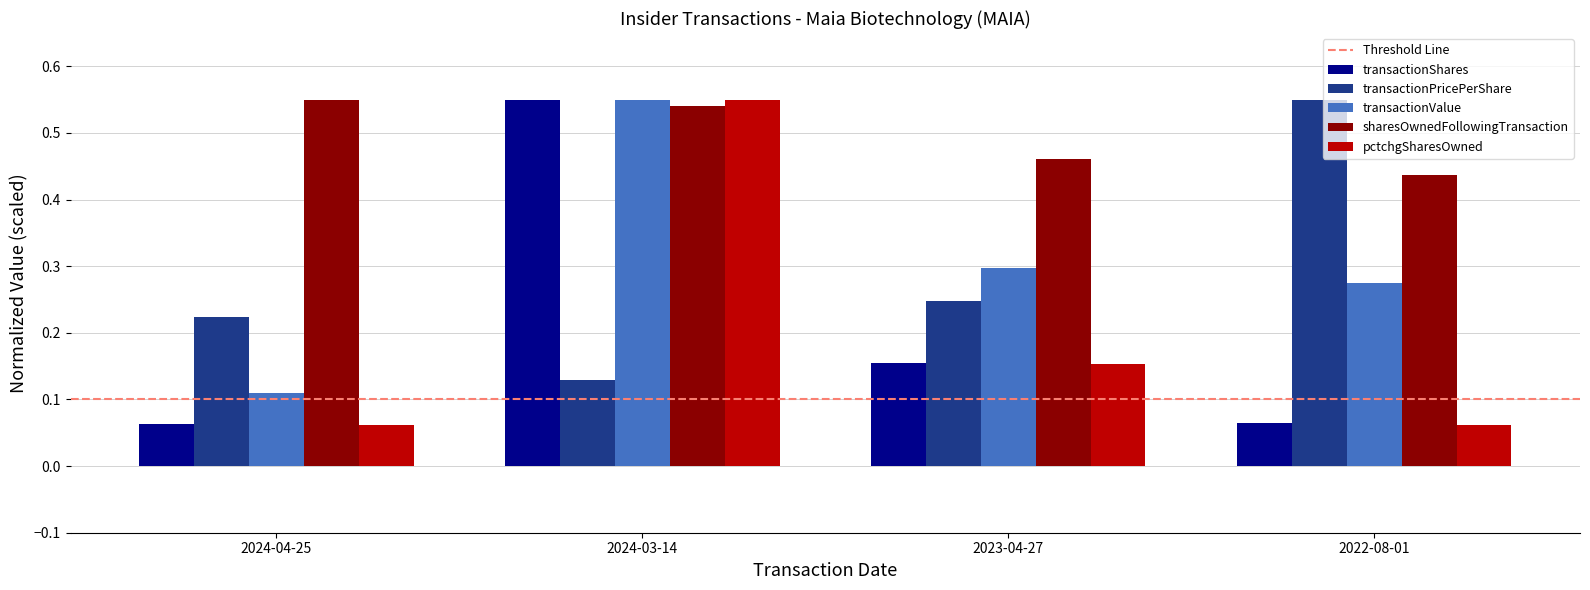

At which category is the sum across all series the highest?

2024-03-14